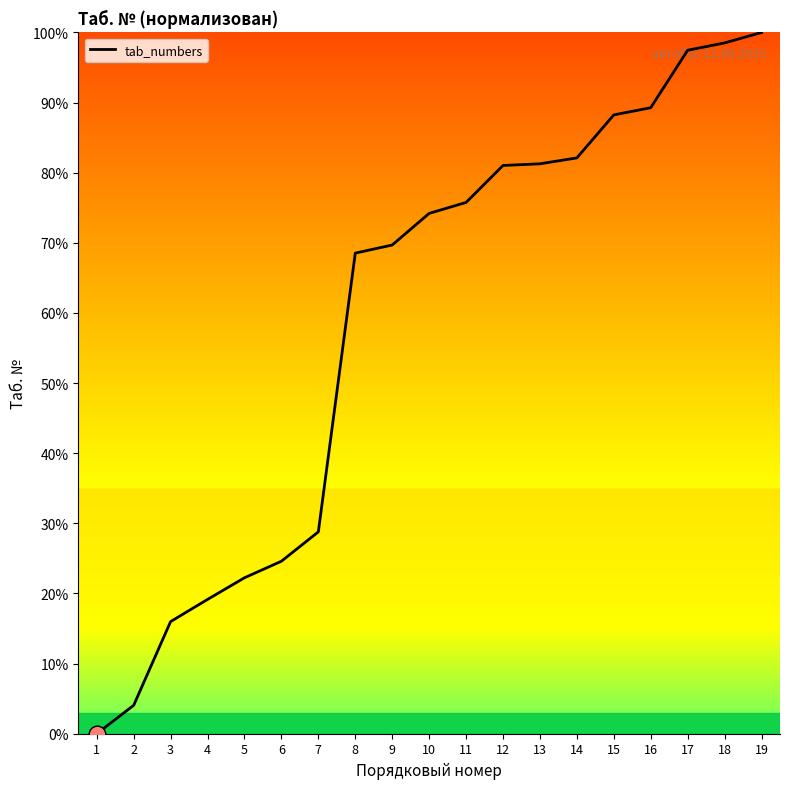

What is the difference between the values at 16 and 19?

10.7